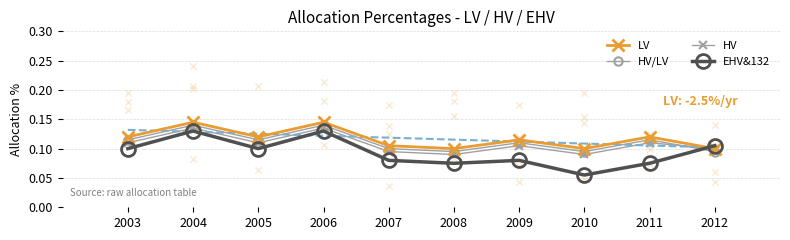

At which category is the sum across all series the highest?

2004